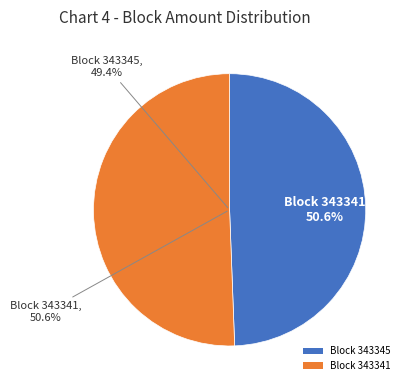

Is there a majority slice in this chart?

Yes